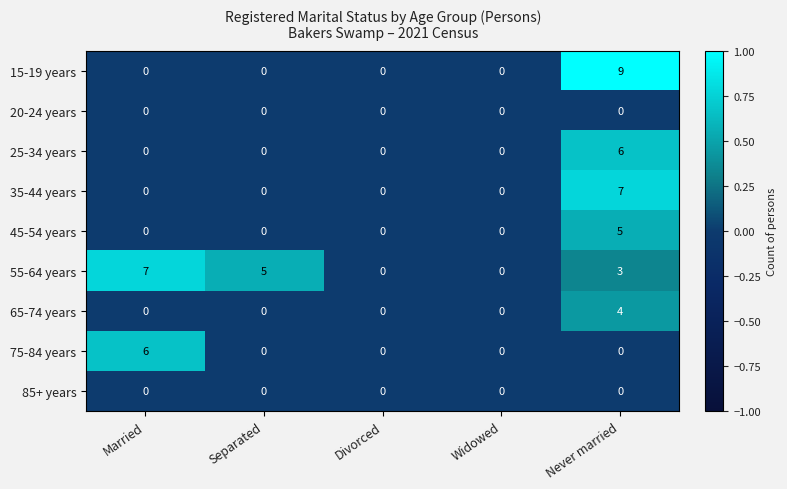

Which series has the largest total across all categories?

55-64 years